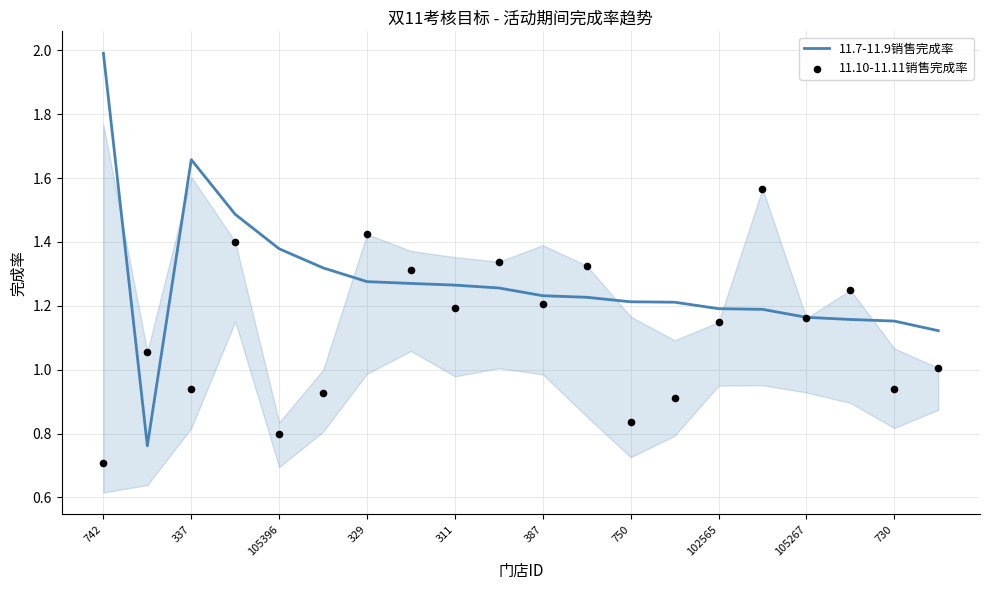

Which series has the widest spread of Y values?

11.7-11.9销售完成率